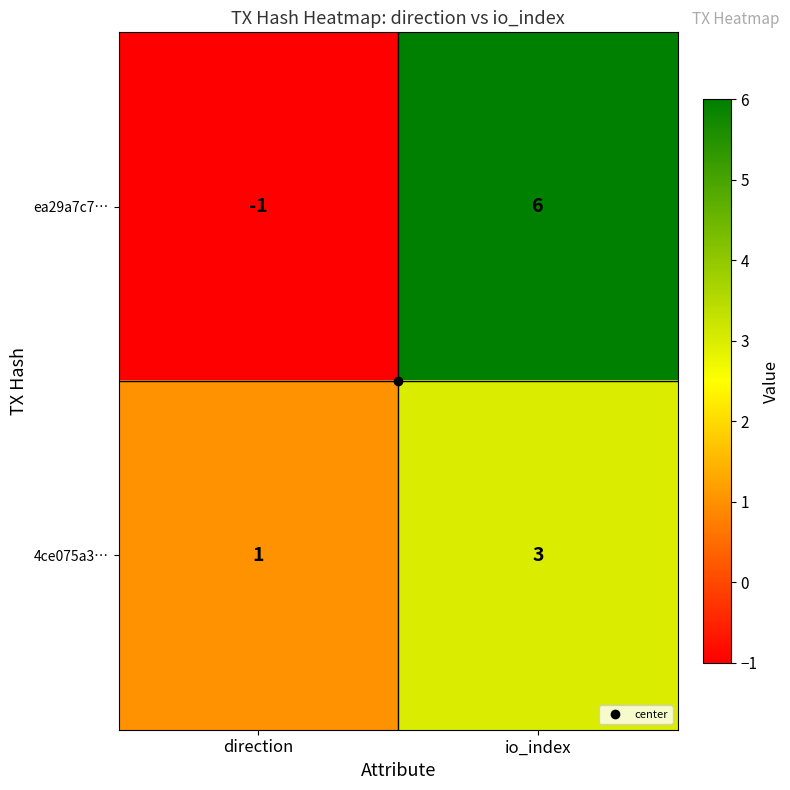

How many data points does each series have?

2